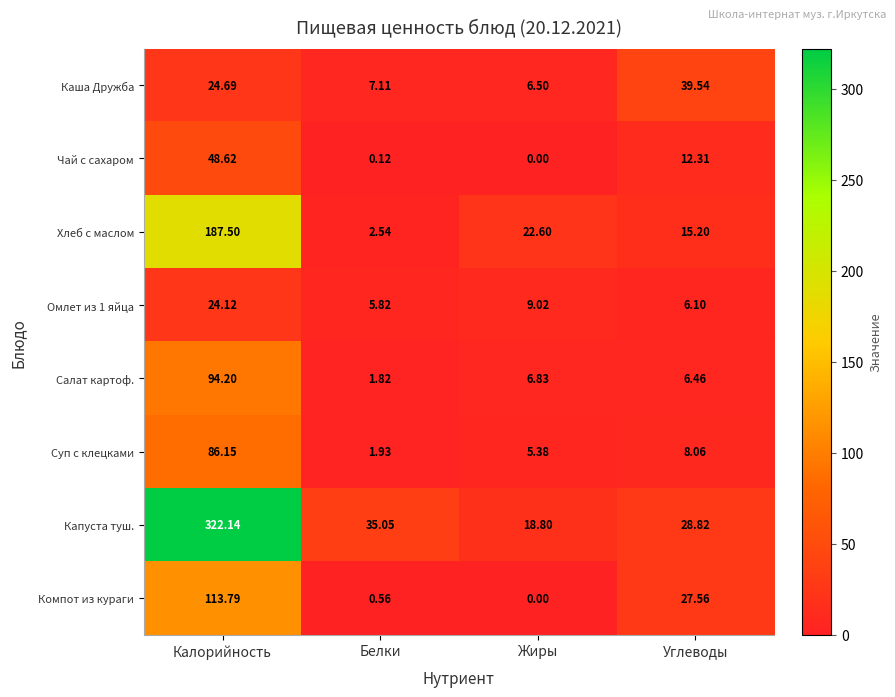

List the series in order of their peak value, highest first.

Капуста туш., Хлеб с маслом, Компот из кураги, Салат картоф., Суп с клецками, Чай с сахаром, Каша Дружба, Омлет из 1 яйца